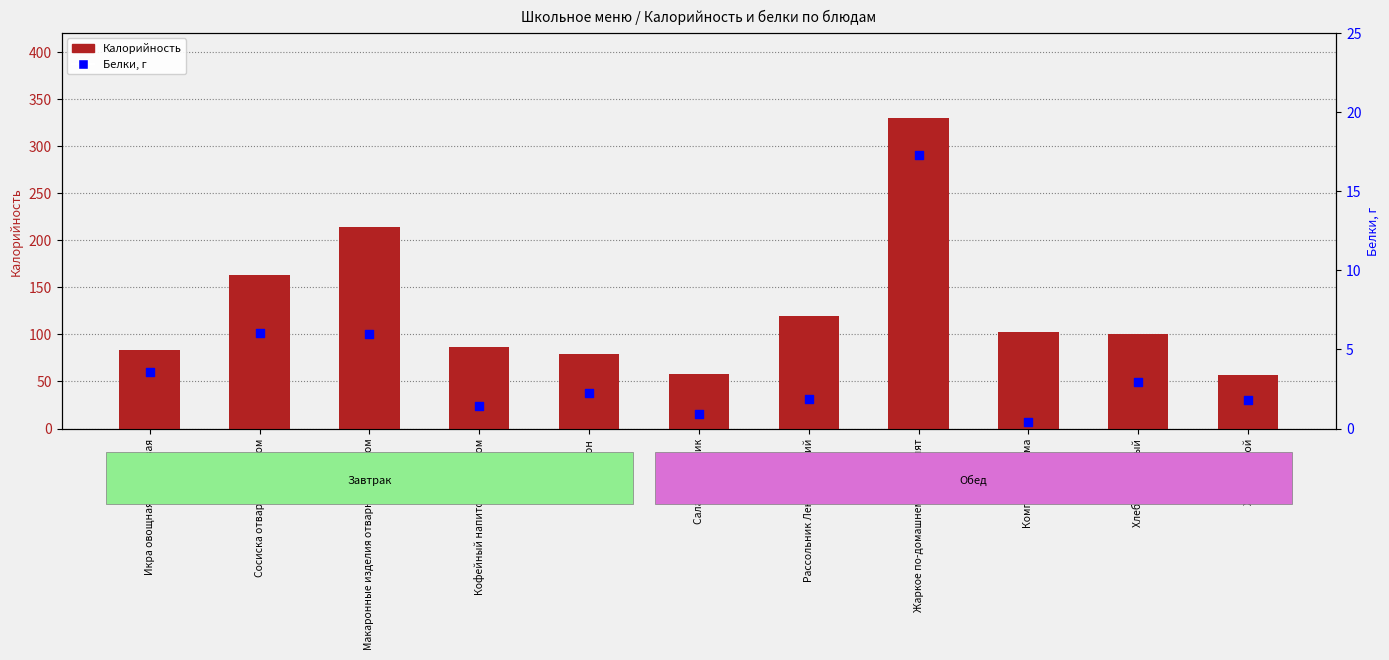

At which category is the sum across all series the highest?

Жаркое по-домашнему из цыплят